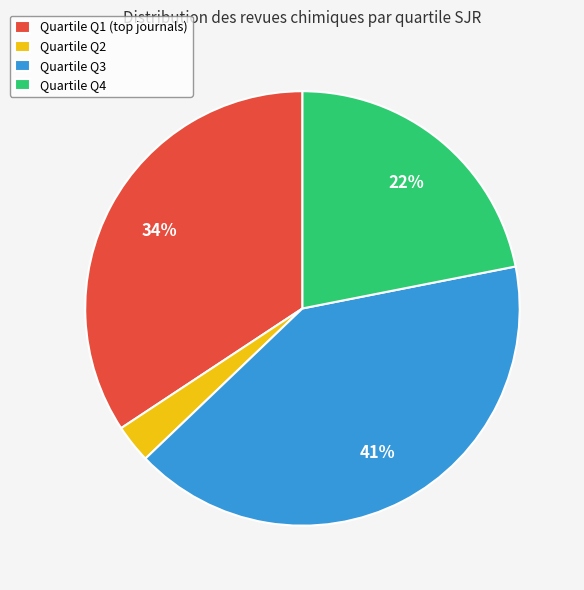

Between Quartile Q3 and Quartile Q2, which is larger?

Quartile Q3